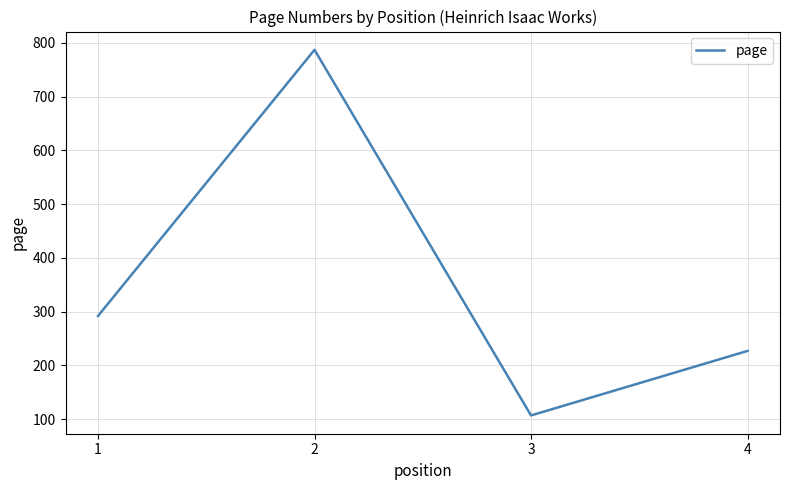

Reading left to right, list all the values displayed in this chart.

292	787	107	227